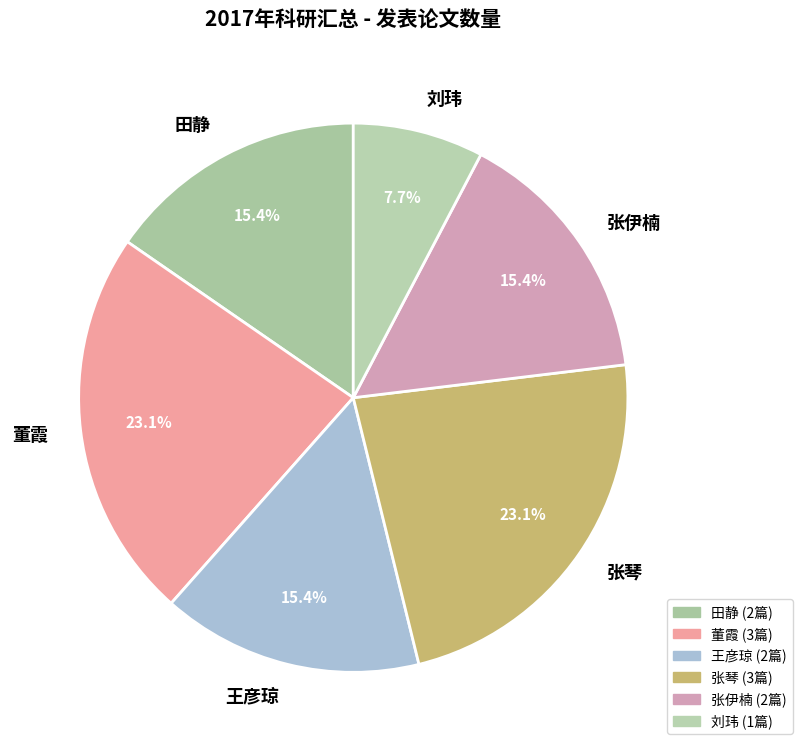

To the nearest percent, what is the difference between the largest and smallest slice percentages?

15%